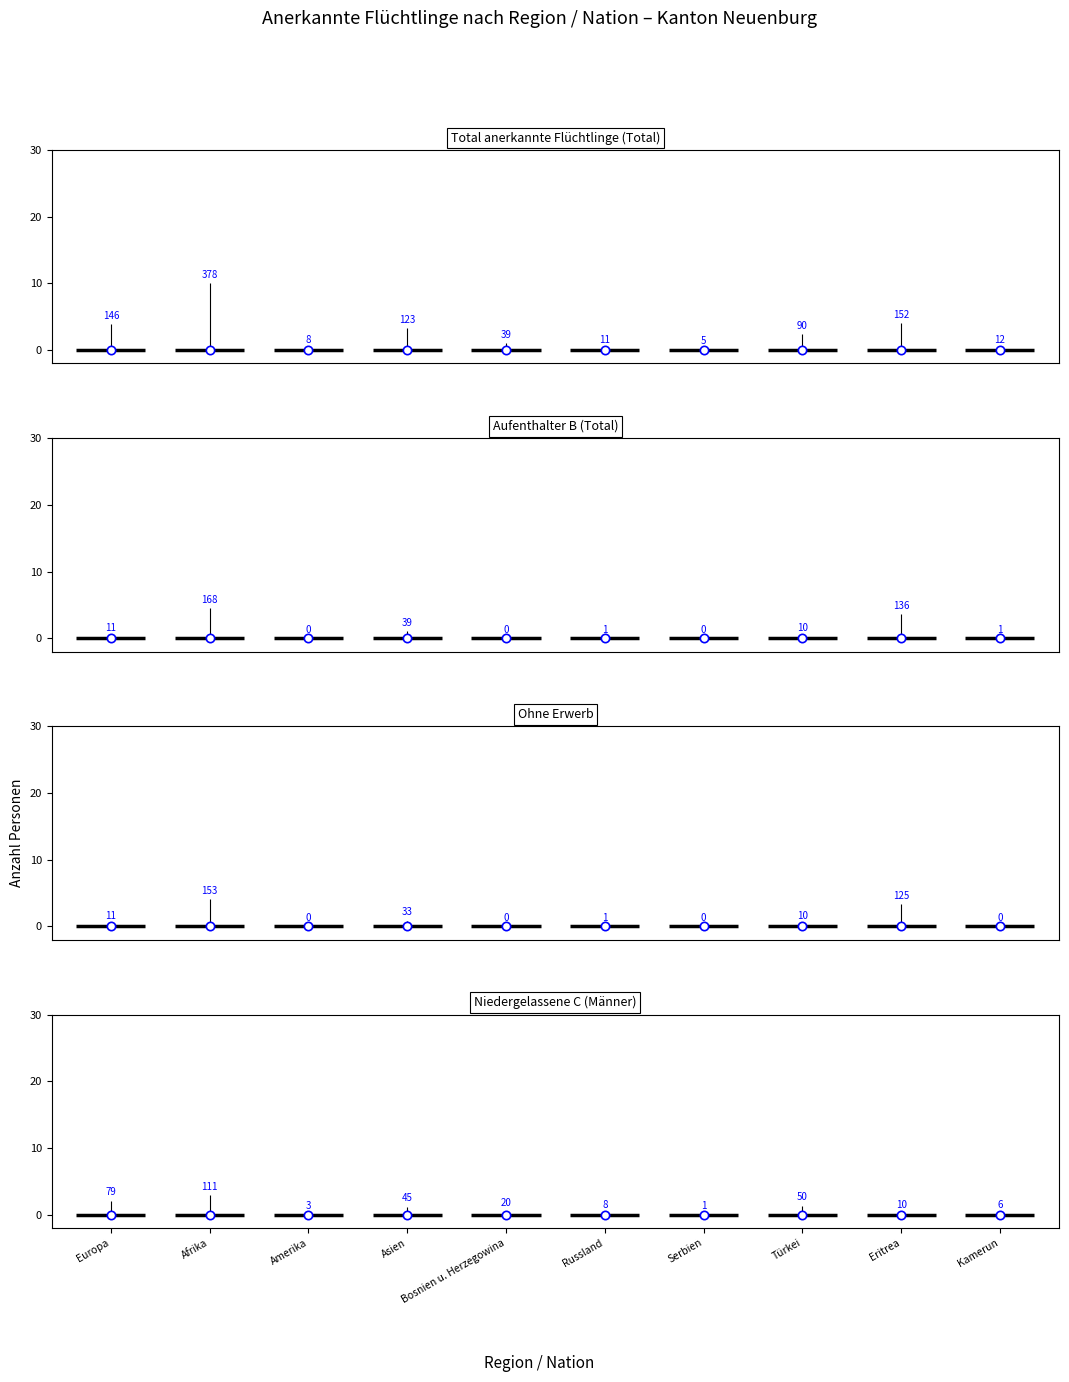

The value of Ohne Erwerb at Europa is 11. True or false?

True